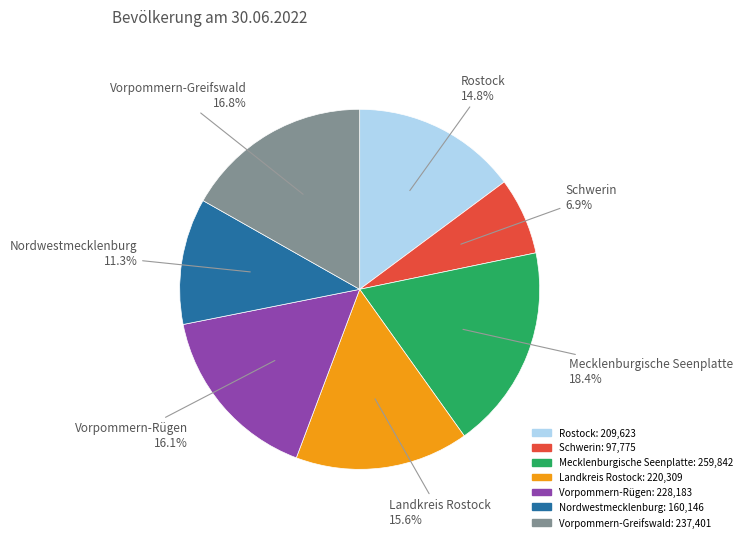

Is it true that Landkreis Rostock is 9% of the pie?

False